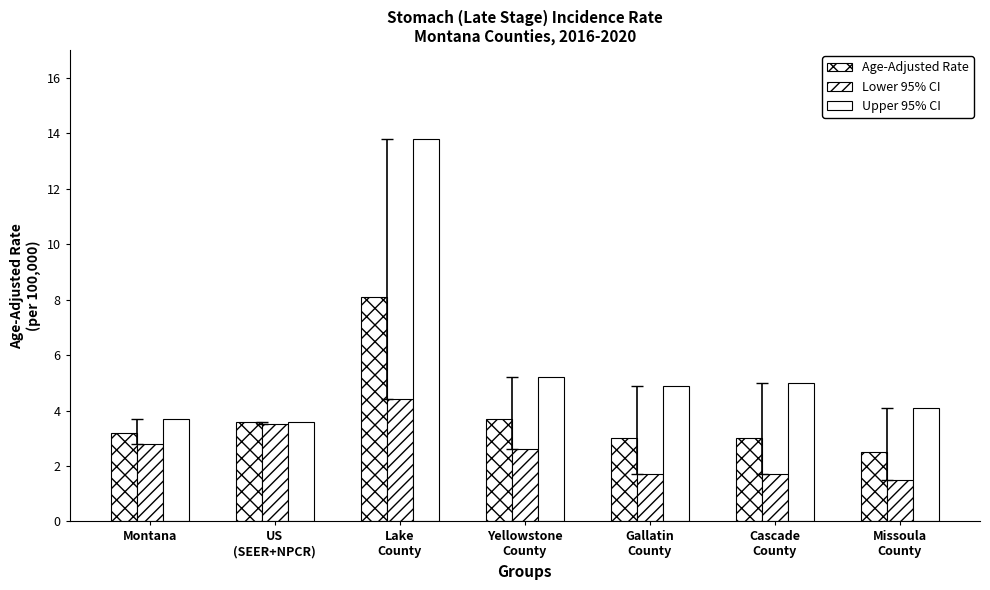

At which category does the chart reach its minimum across all series?

Missoula
County